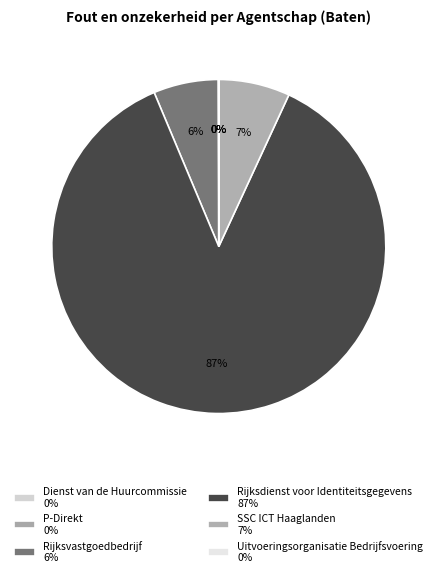

How many segments does this pie chart have?

6